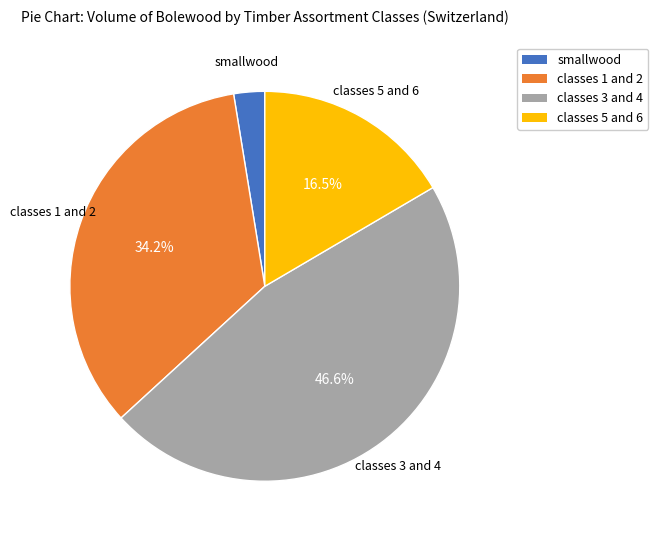

The classes 1 and 2 slice represents 29% of the pie. True or false?

False